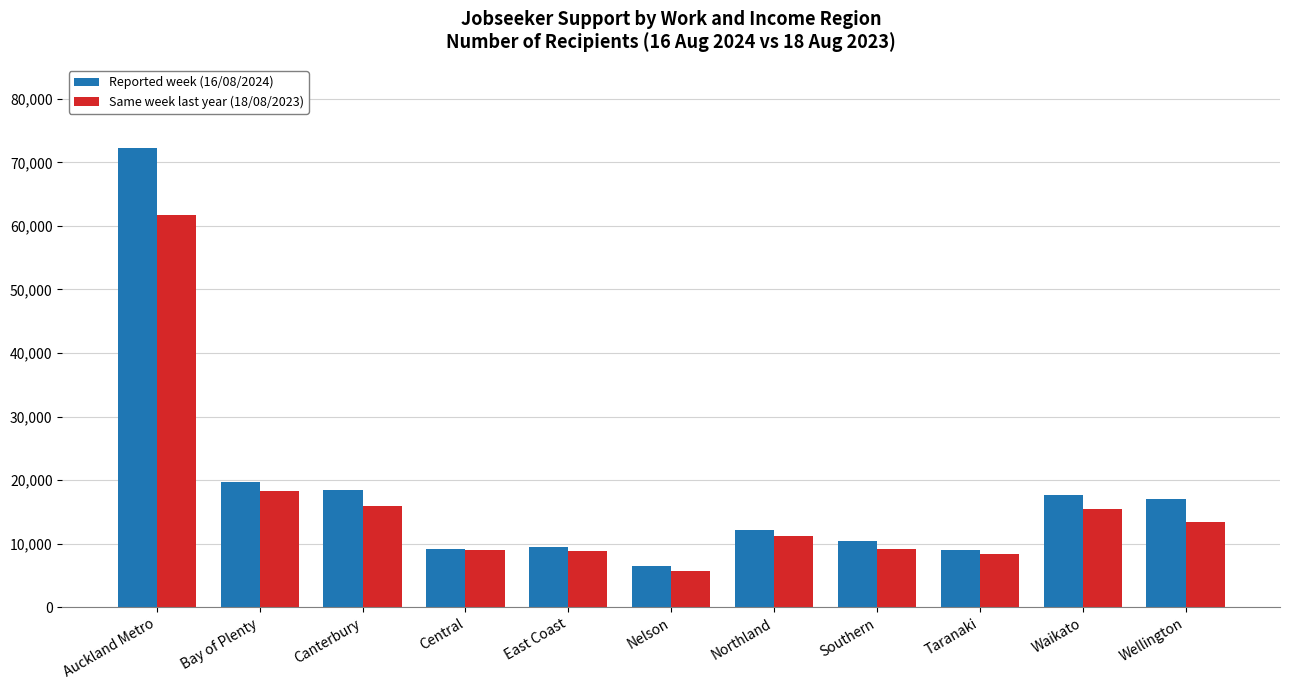

How many values in the Same week last year (18/08/2023) series are below 11238?

5